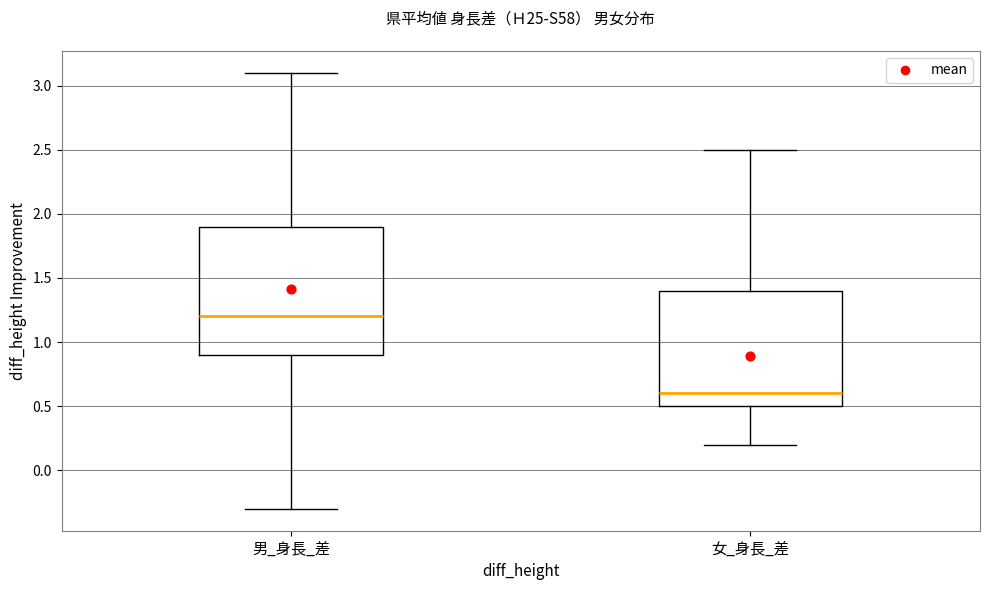

Which box's median line is the lowest?

女_身長_差